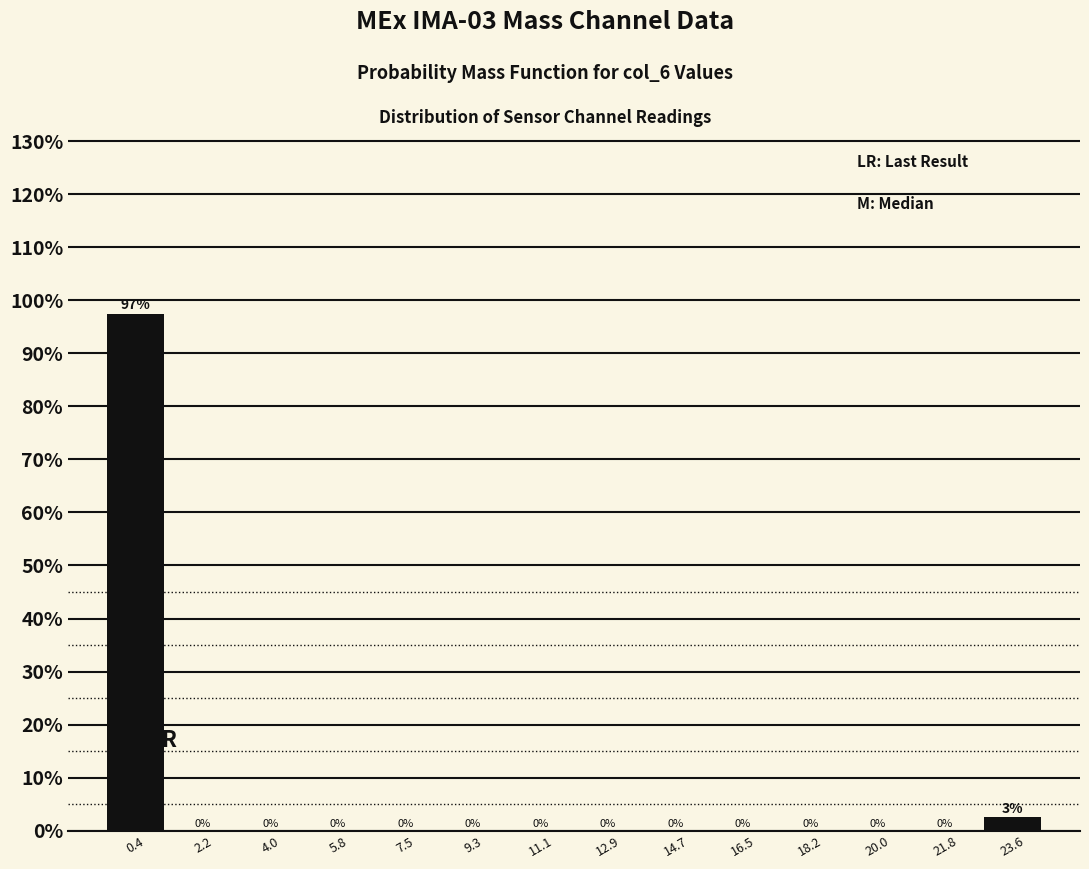

Which range on the x-axis has the tallest bar?

-0.4 to 1.2